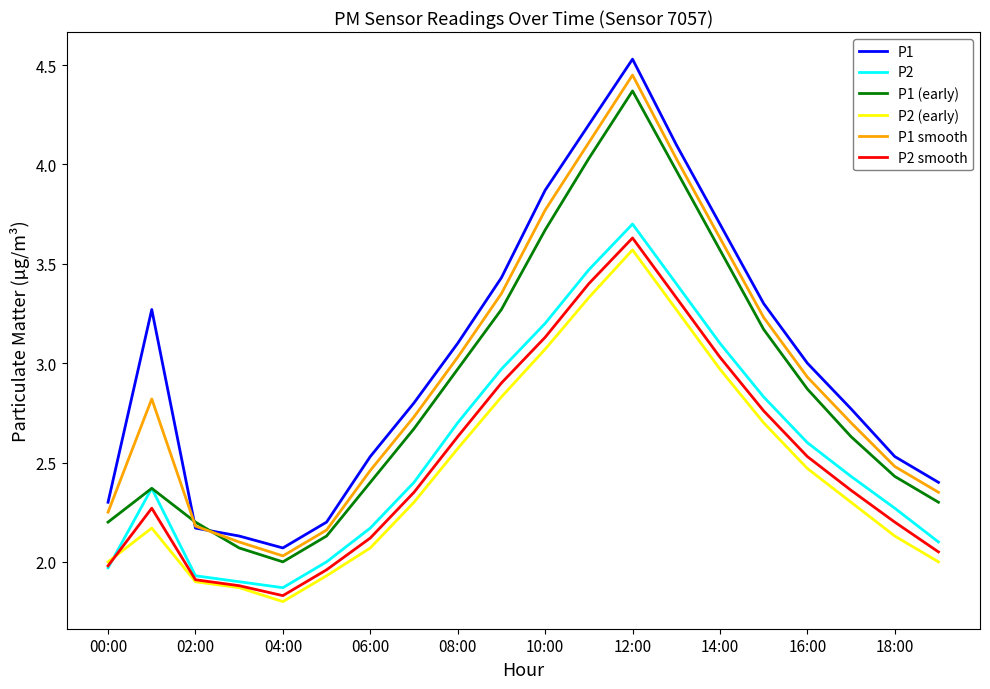

What is the lowest value of the P2 smooth series?

1.8